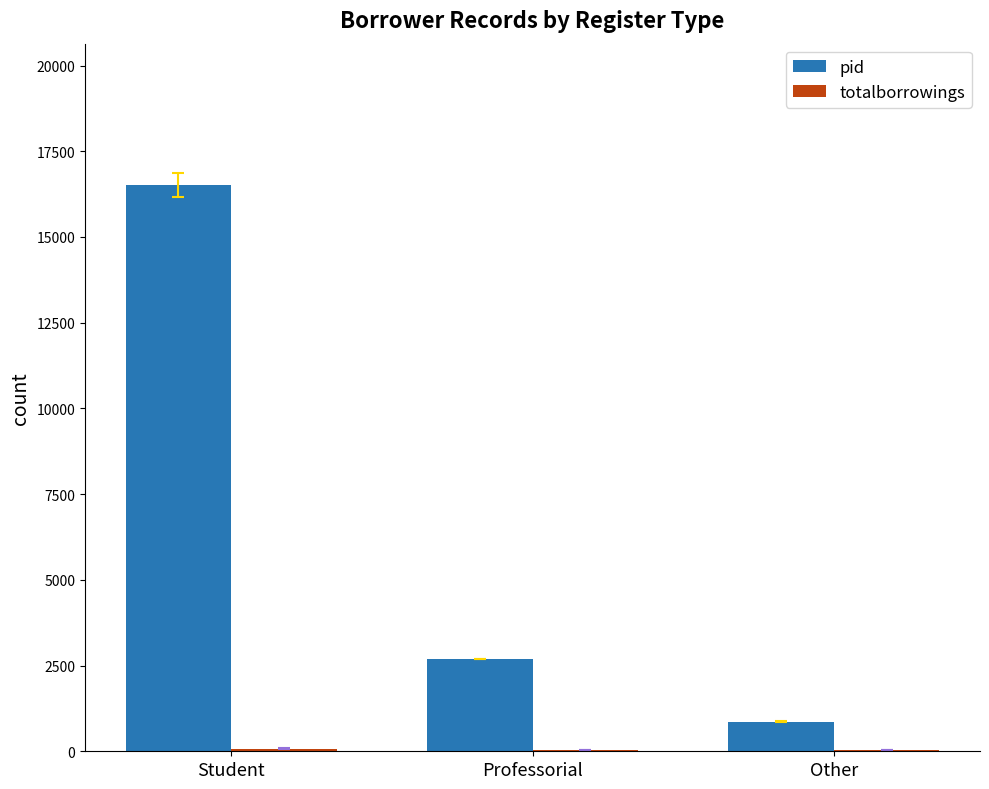

At which category is the sum across all series the highest?

Student